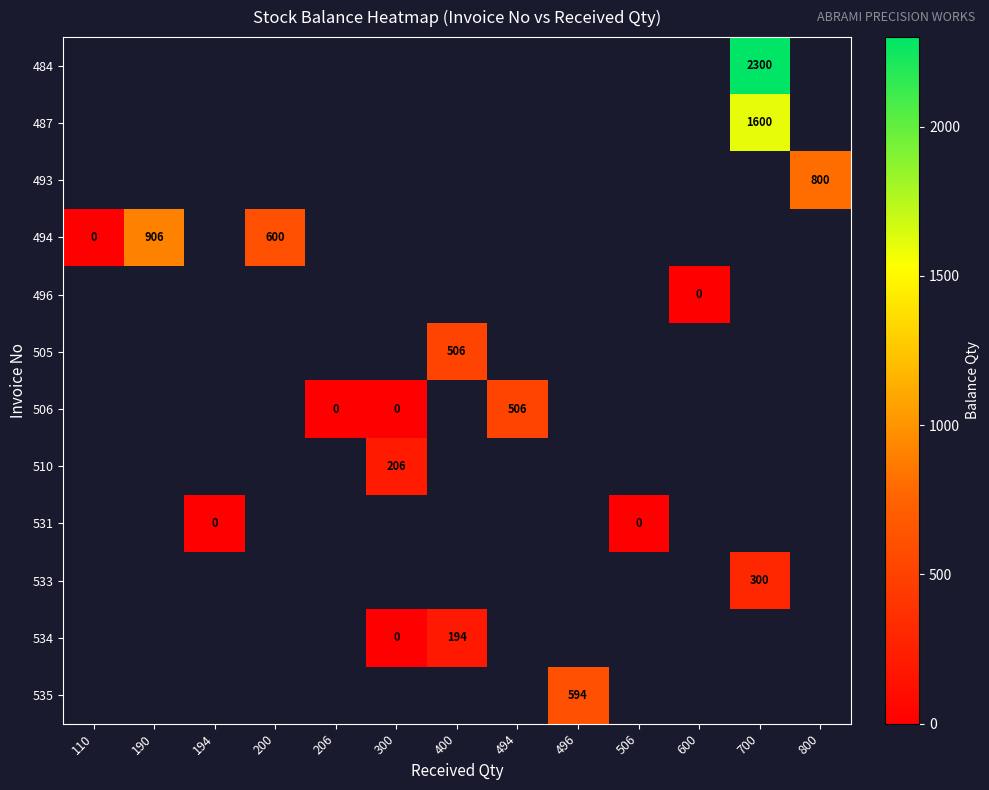

Which has a higher value, 600 or 506?

506